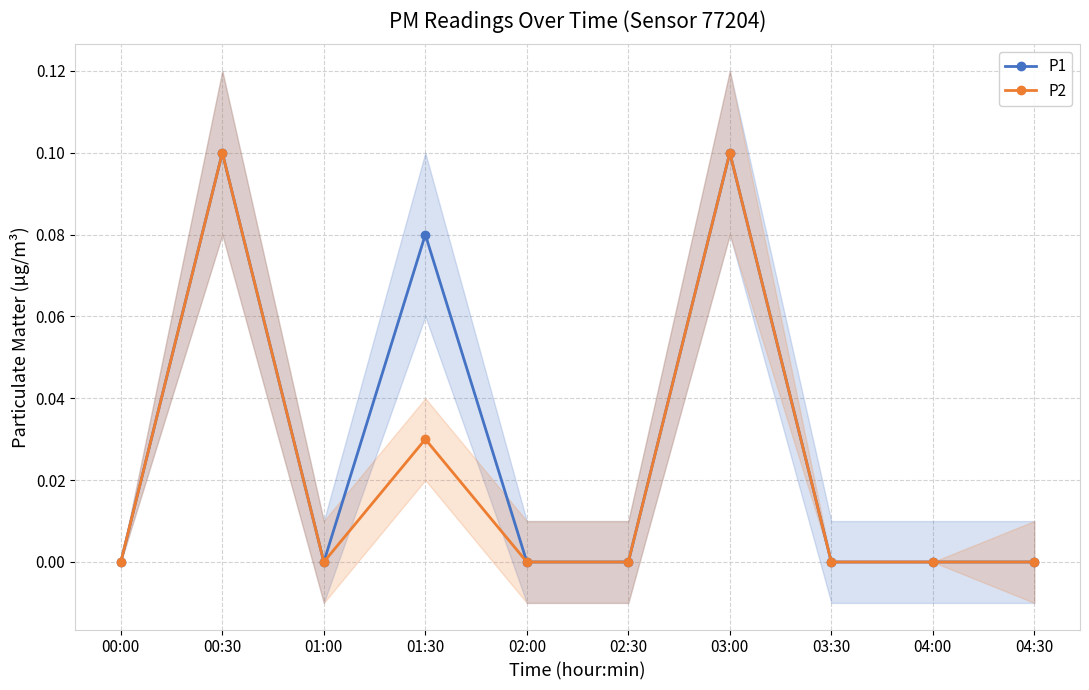

Is it true that P1 equals 0.1 at 03:00?

True